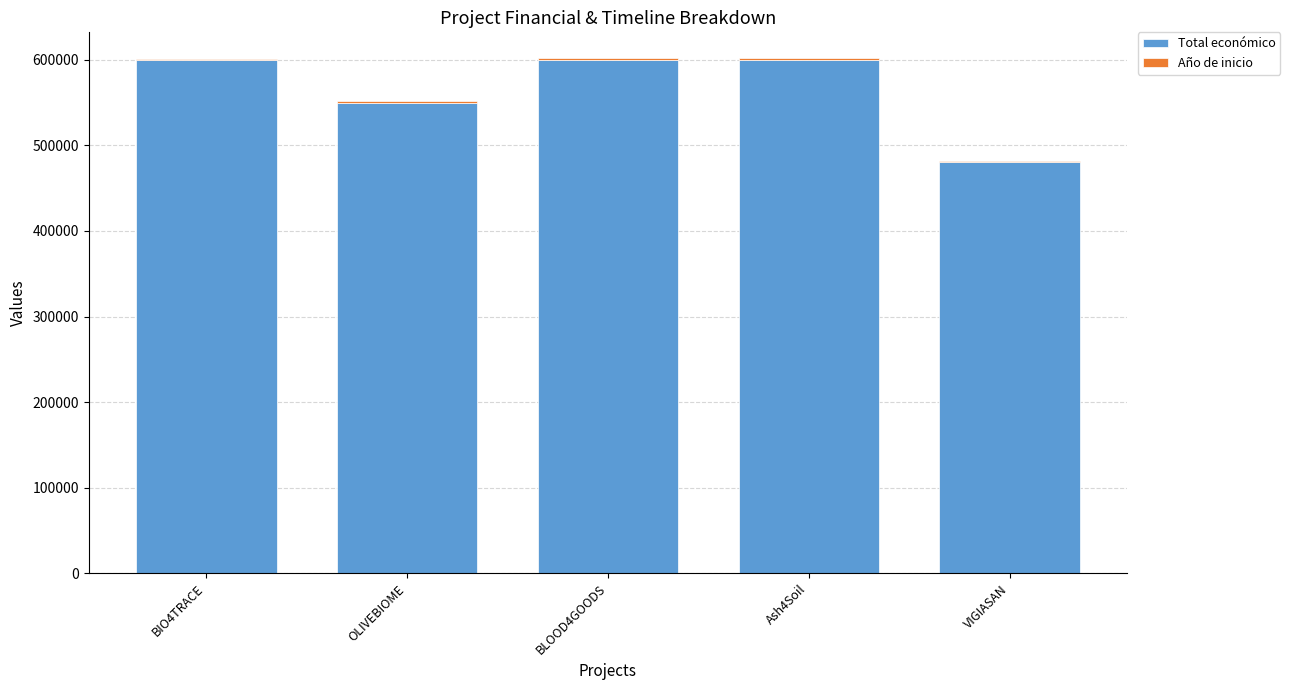

What is the highest value of the Total económico series?

600000